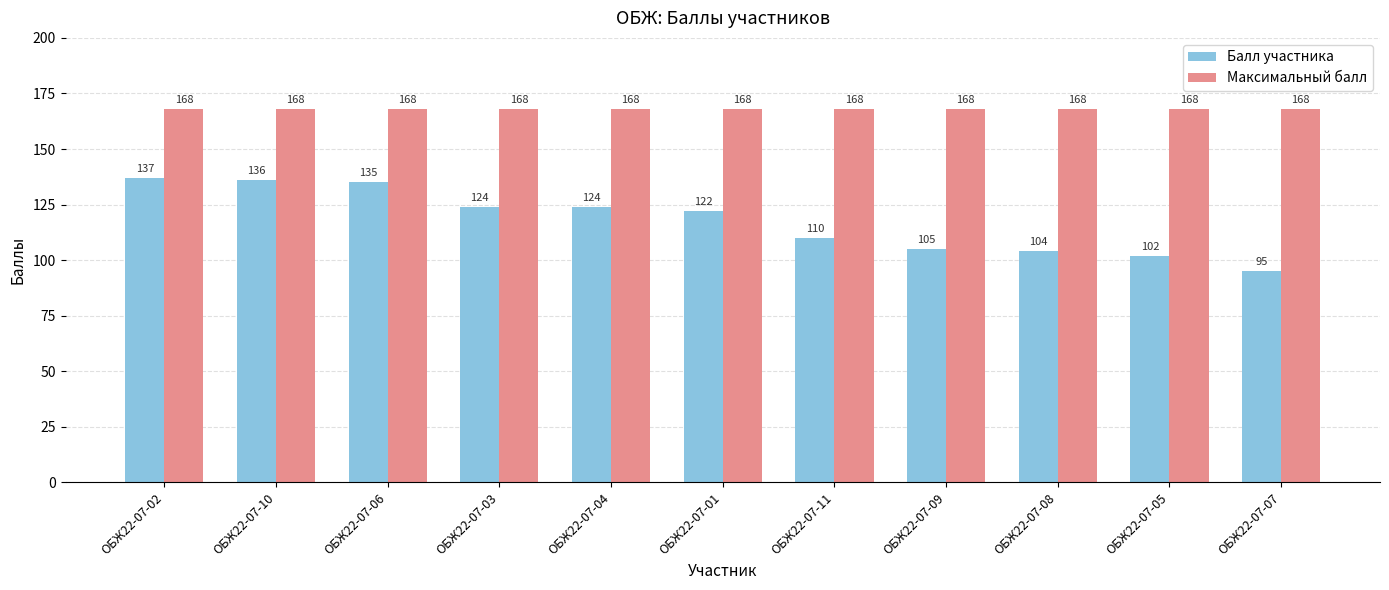

What is the difference between the highest and lowest values at ОБЖ22-07-08?

64